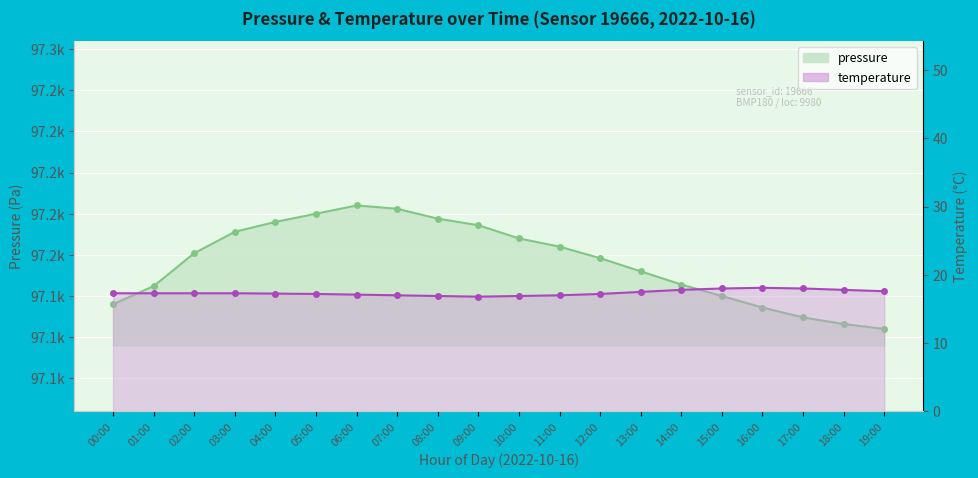

What is the maximum value for temperature?

18.1